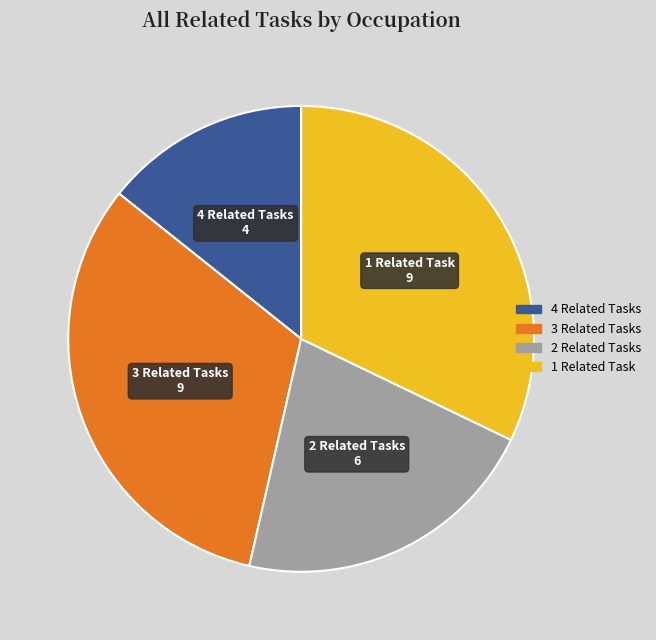

Is there any slice that represents more than half of the pie?

No